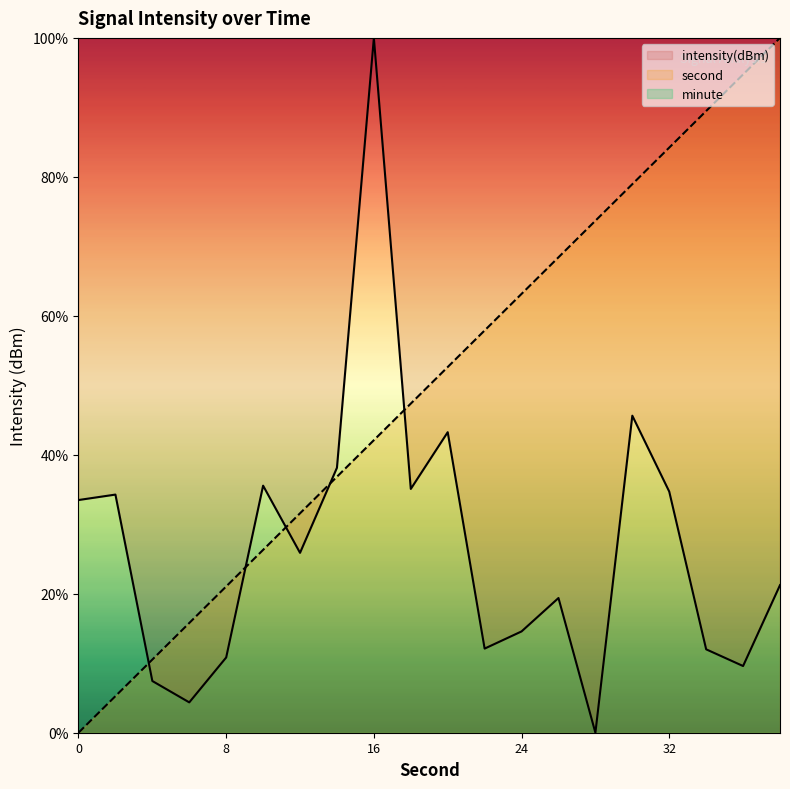

How many times do second and intensity(dBm) cross each other?

5